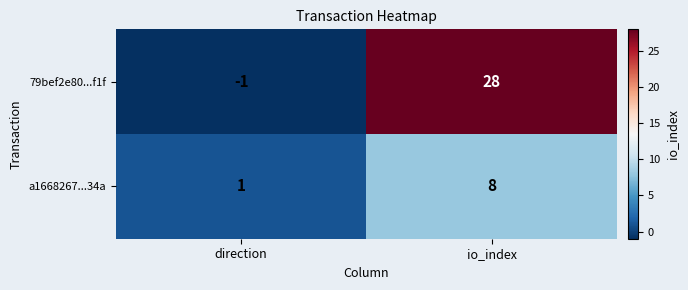

List the series in order of their peak value, lowest first.

a1668267...34a, 79bef2e80...f1f